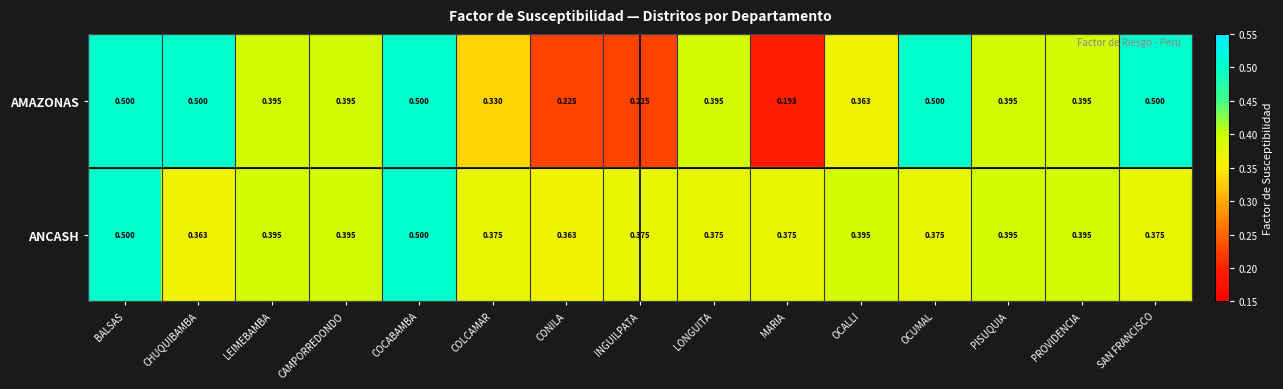

At COLCAMAR, list the series in order from smallest to largest.

AMAZONAS, ANCASH